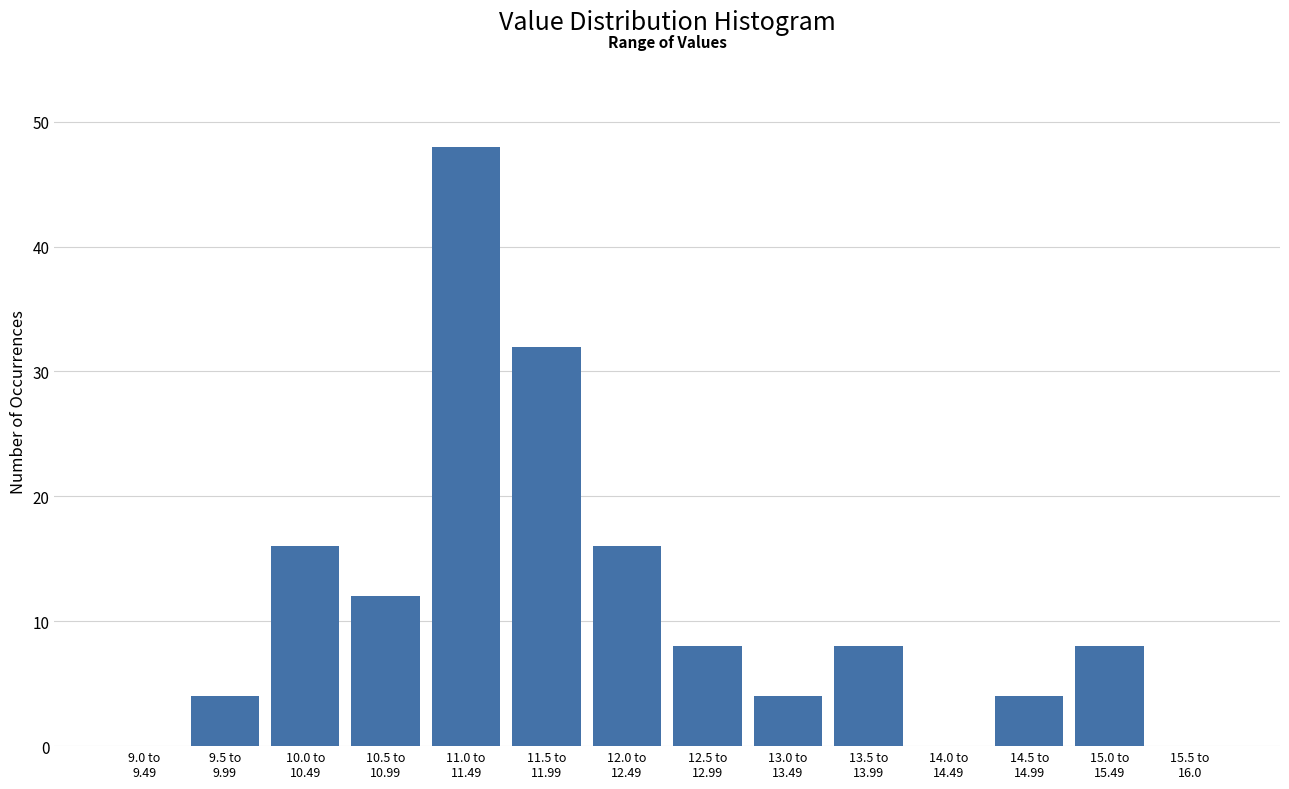

What is the sum of all values?

160